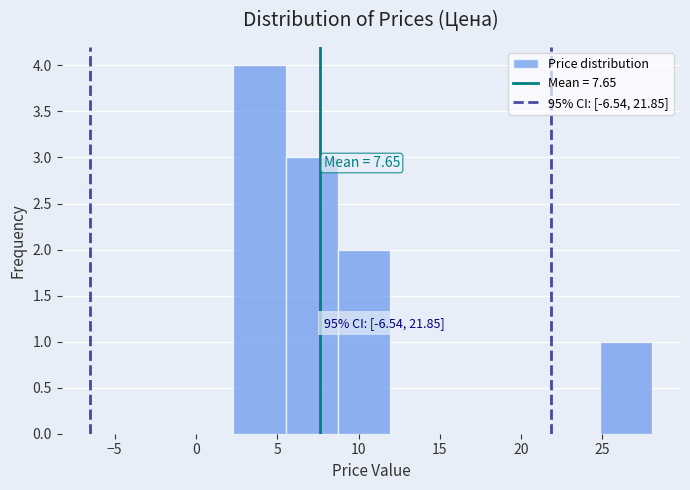

Which range on the x-axis has the tallest bar?

2.5 to 5.5